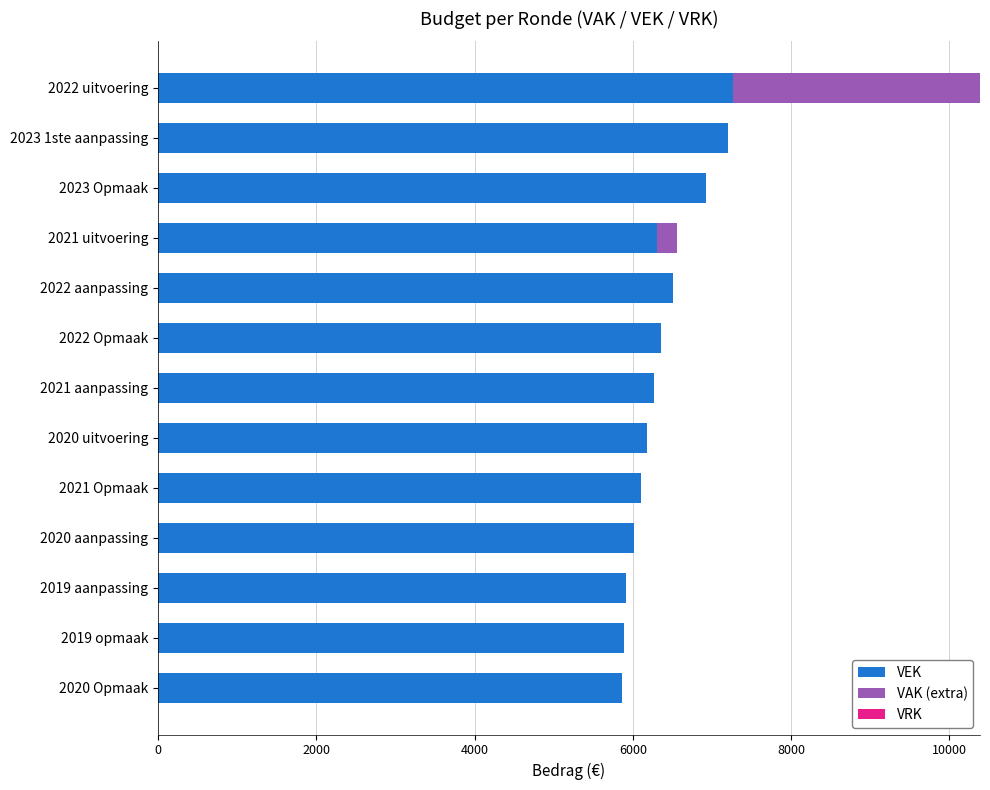

True or false: VEK has a value of 2324 at 2020 Opmaak.

False